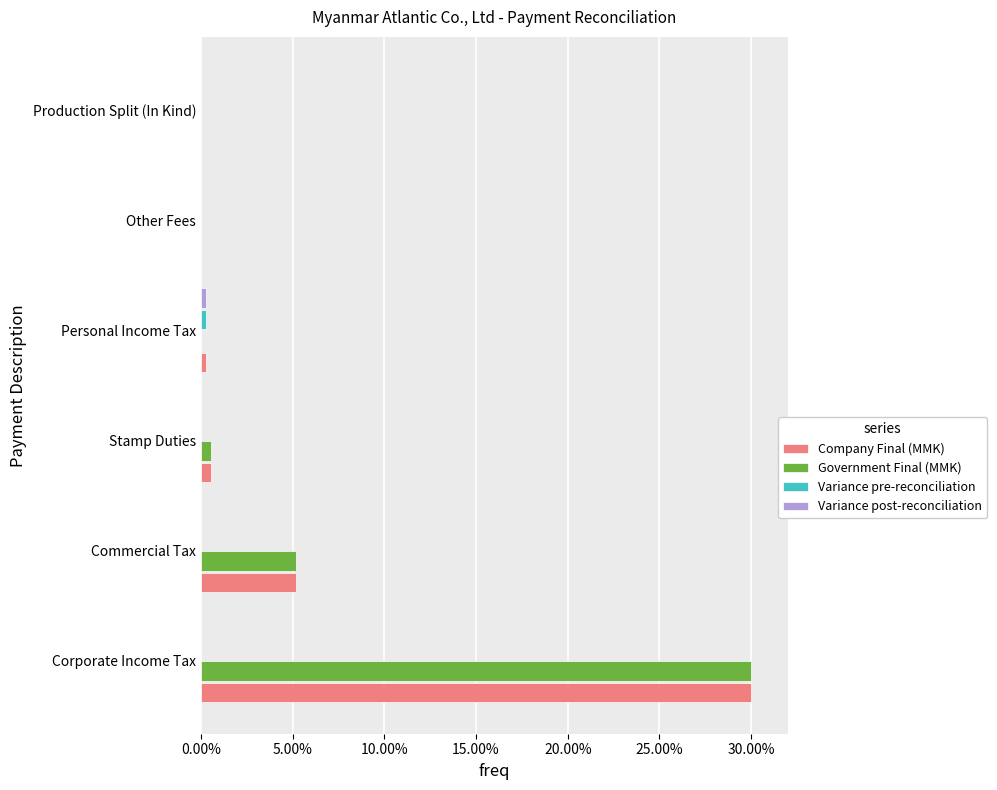

True or false: Government Final (MMK) has a value of 0.0 at Other Fees.

True